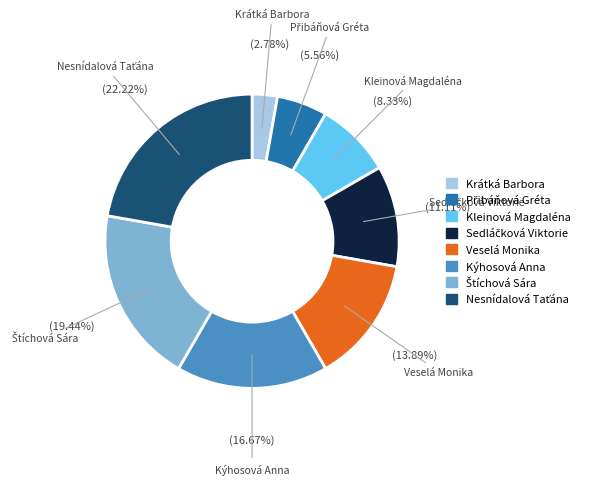

To the nearest percent, what percentage of the pie is Krátká Barbora?

3%